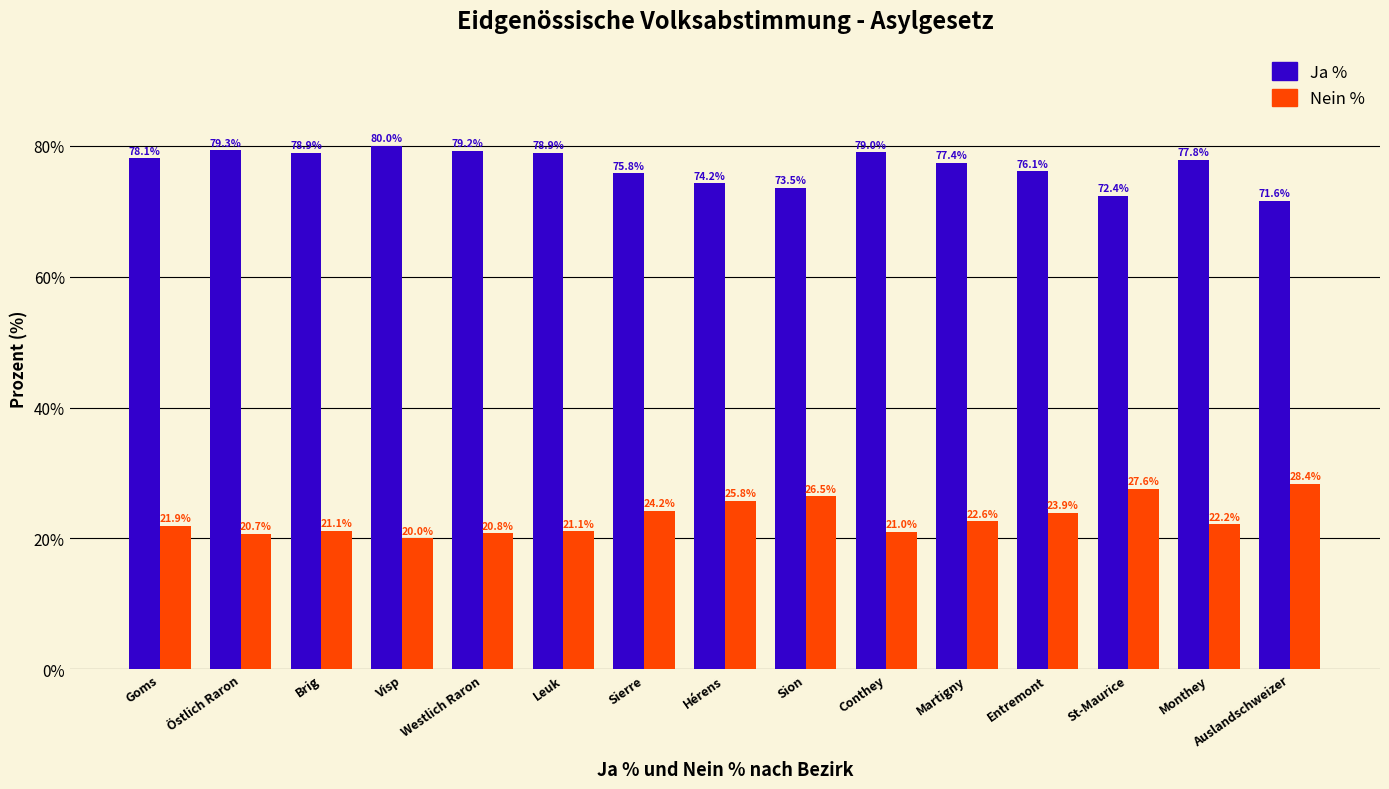

Rank the series by their average value, from lowest to highest.

Nein %, Ja %